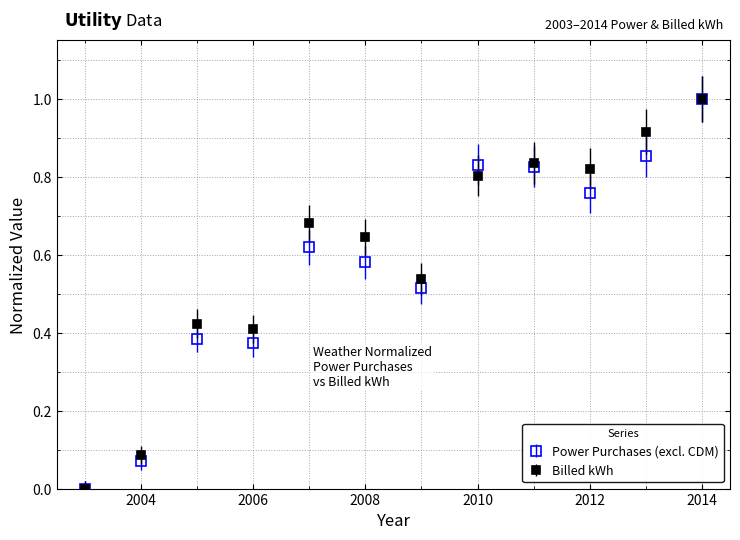

What is the maximum value shown in the chart?

1.0